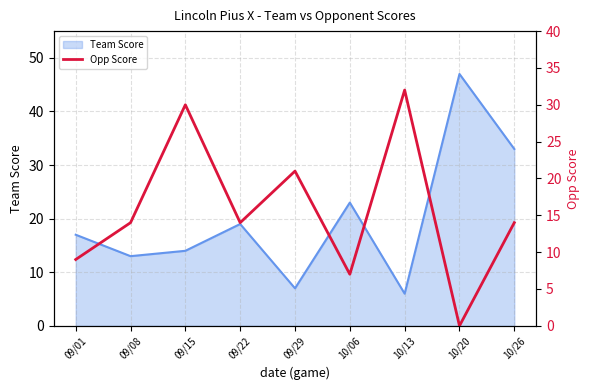

At which label is Team Score closest to 26?

10/06